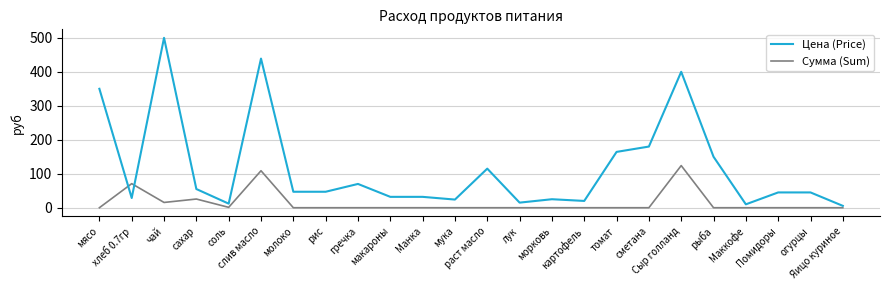

What is the difference between the maximum and minimum values in the Цена (Price) series?

494.5